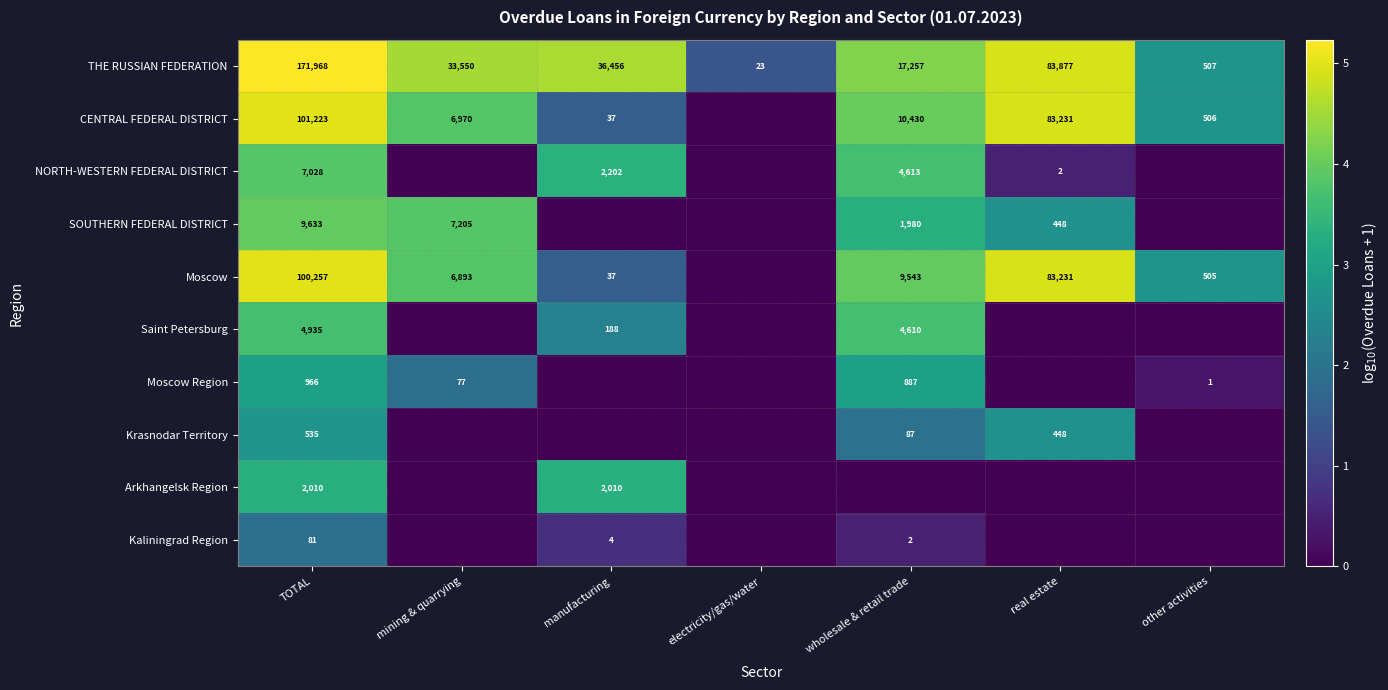

What value does the THE RUSSIAN FEDERATION series have at wholesale & retail trade?

17257